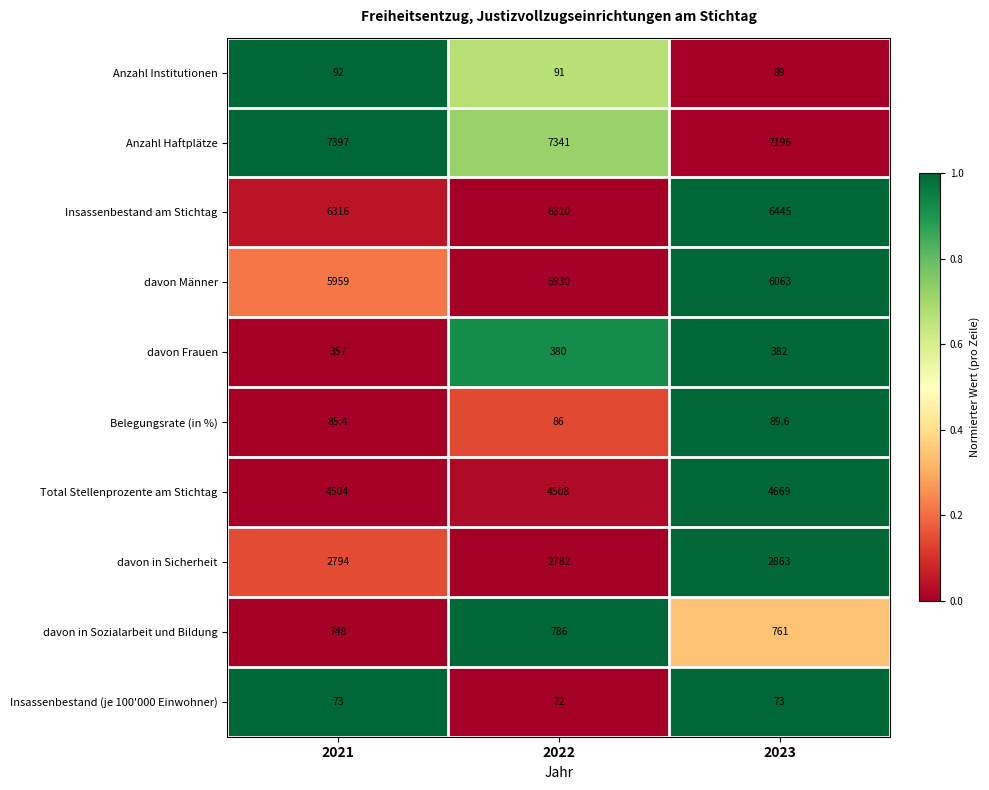

What is the spread (max minus min) of values at 2023?

7123.0